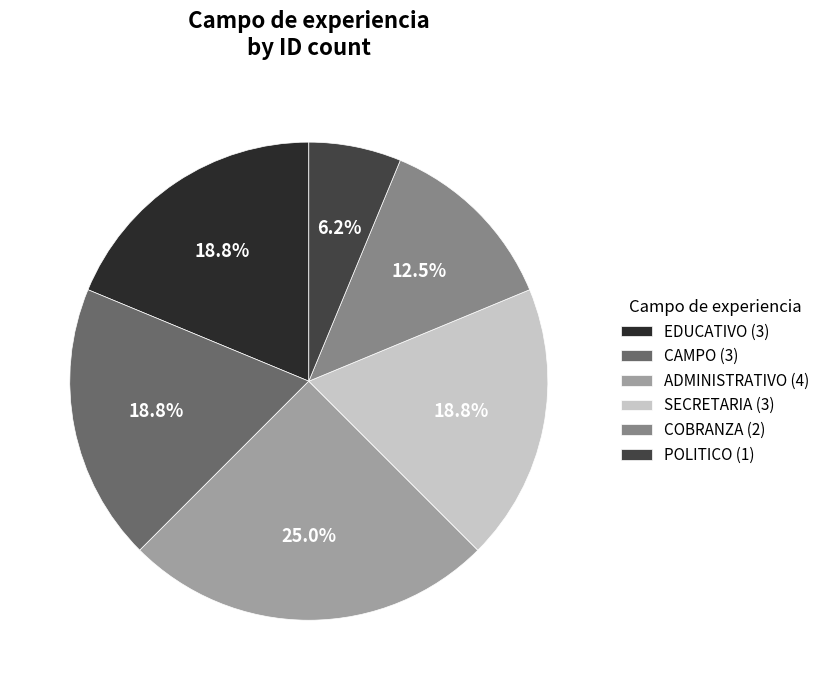

True or false: SECRETARIA accounts for 30% of the total.

False